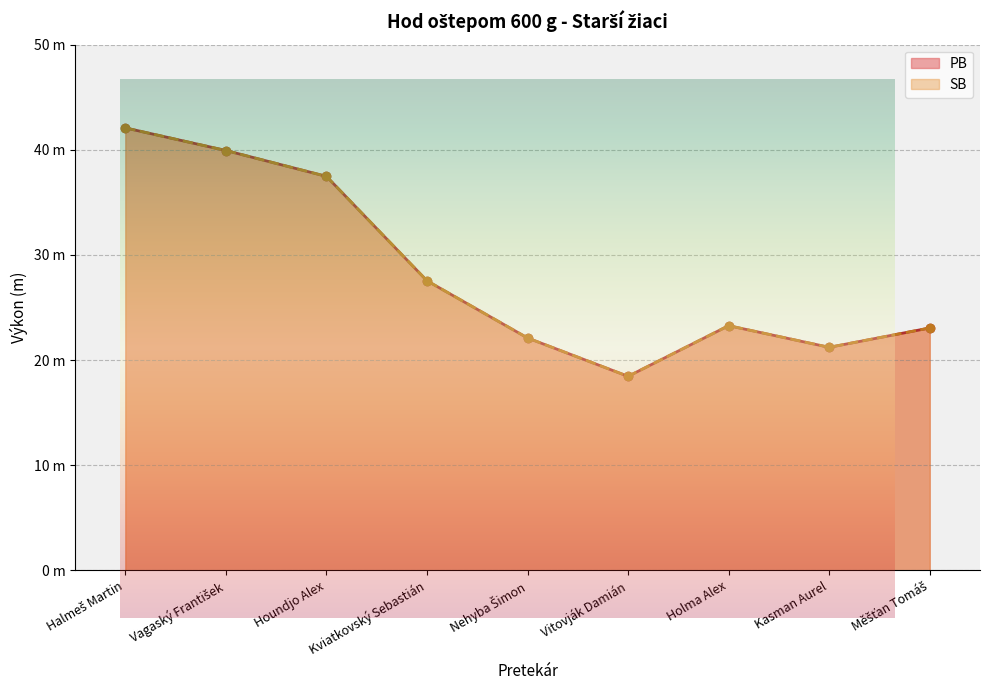

What is the difference between the maximum and minimum values in the SB series?

23.6